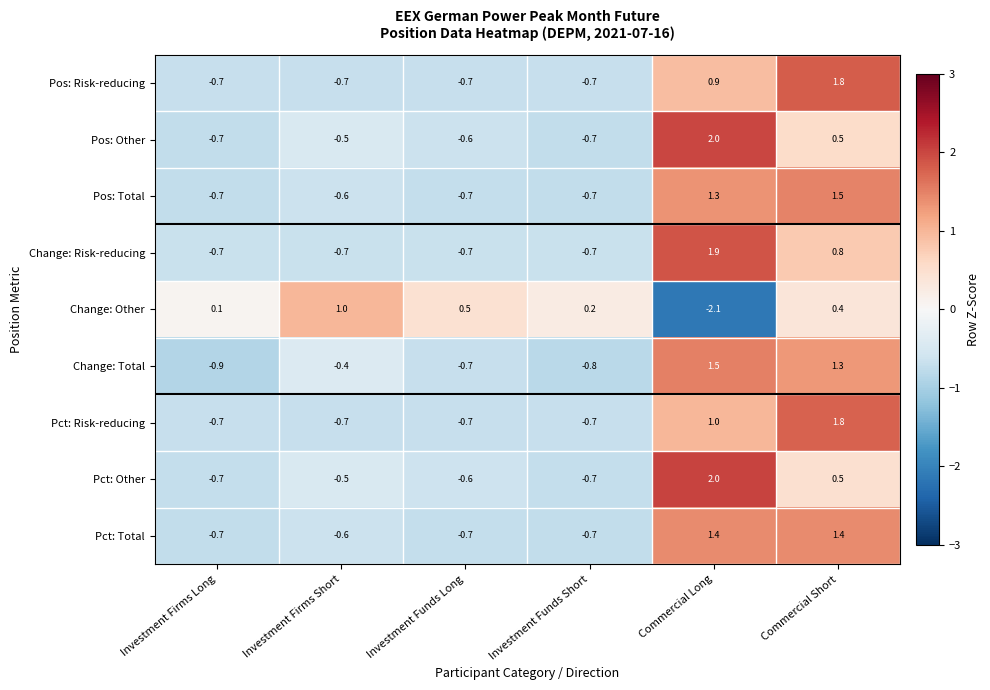

At how many categories does at least one series exceed 0?

6